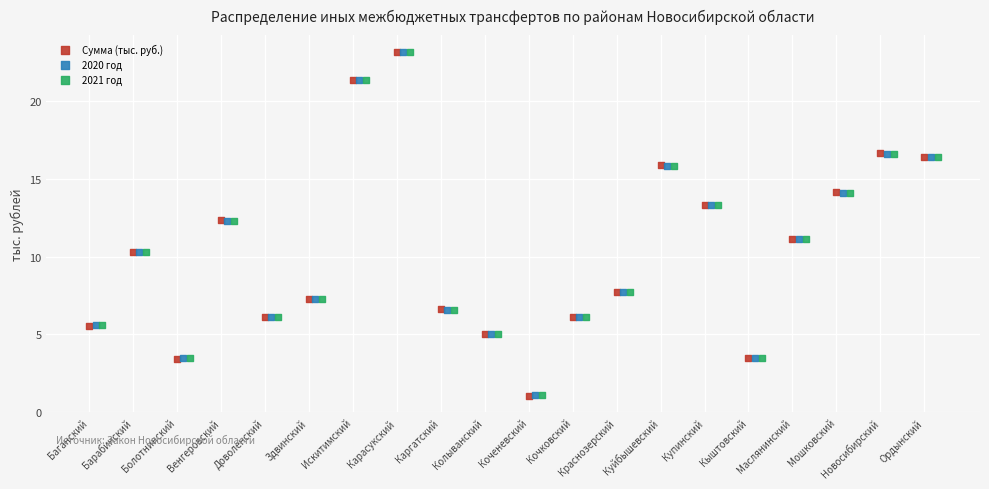

Which series has the largest Y range (max minus min)?

Сумма (тыс. руб.)